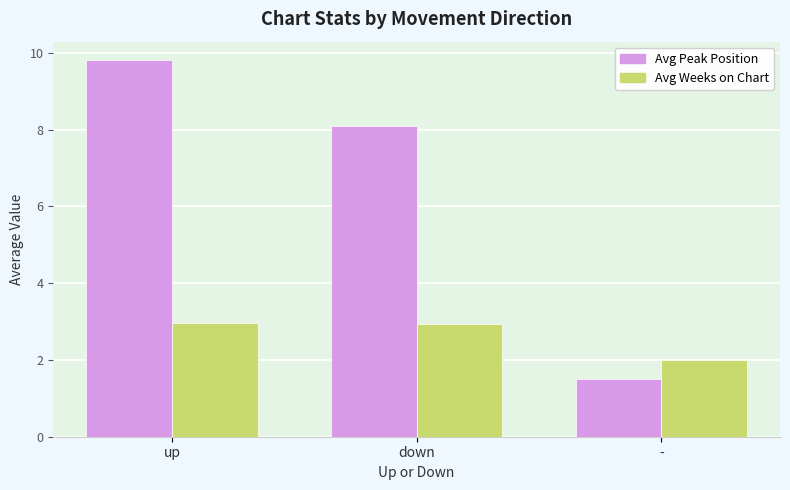

What is the maximum value shown in the chart?

9.8